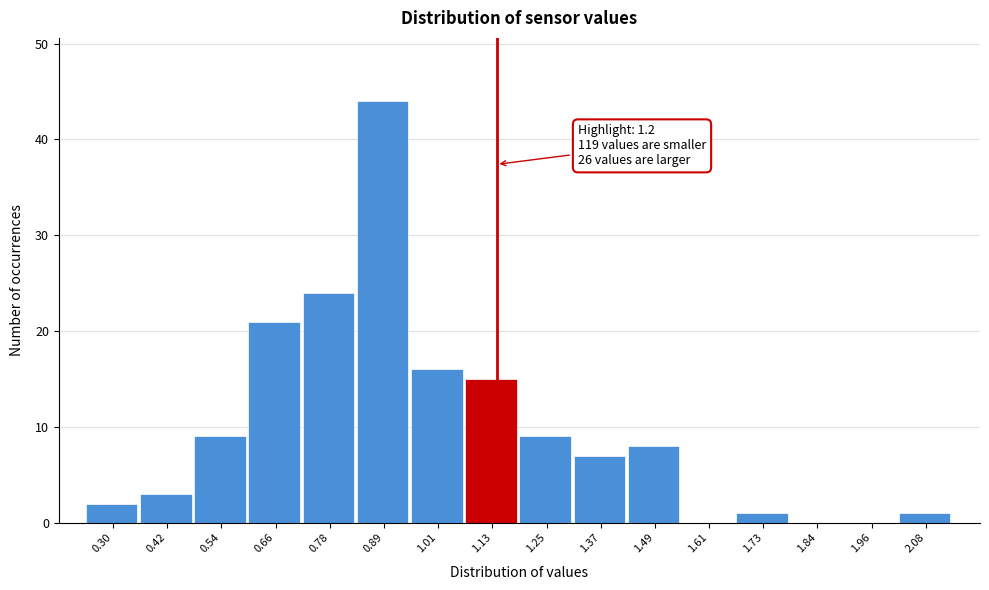

Reading left to right, transcribe all the data shown in this chart.

0.30=2	0.42=3	0.54=9	0.66=21	0.78=24	0.89=44	1.01=16	1.13=15	1.25=9	1.37=7	1.49=8	1.61=0	1.73=1	1.84=0	1.96=0	2.08=1